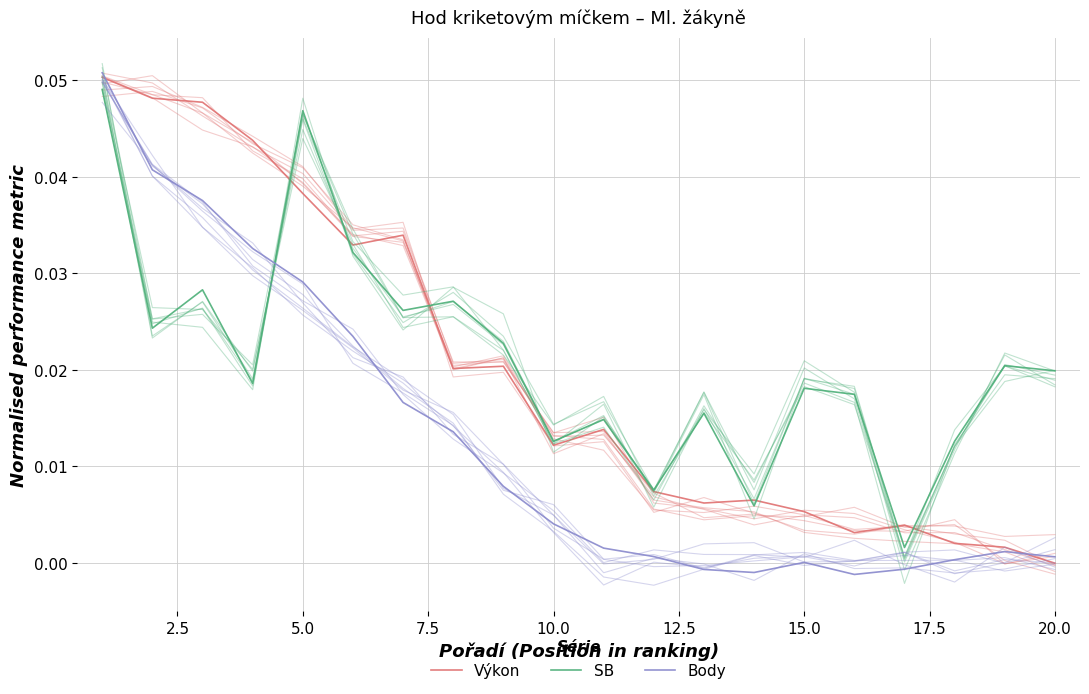

Which has a higher value, 7.5 or 5.0?

5.0